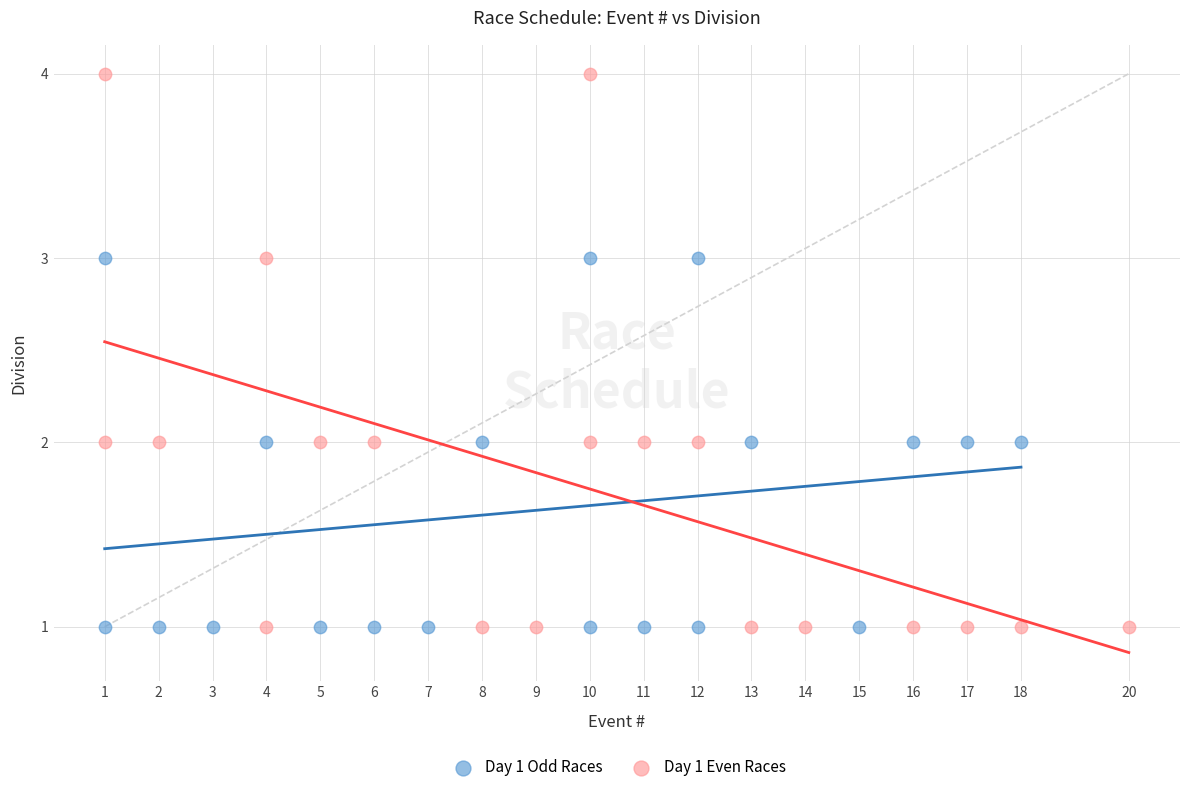

What are all the series names shown in the legend?

Day 1 Odd Races, Day 1 Even Races